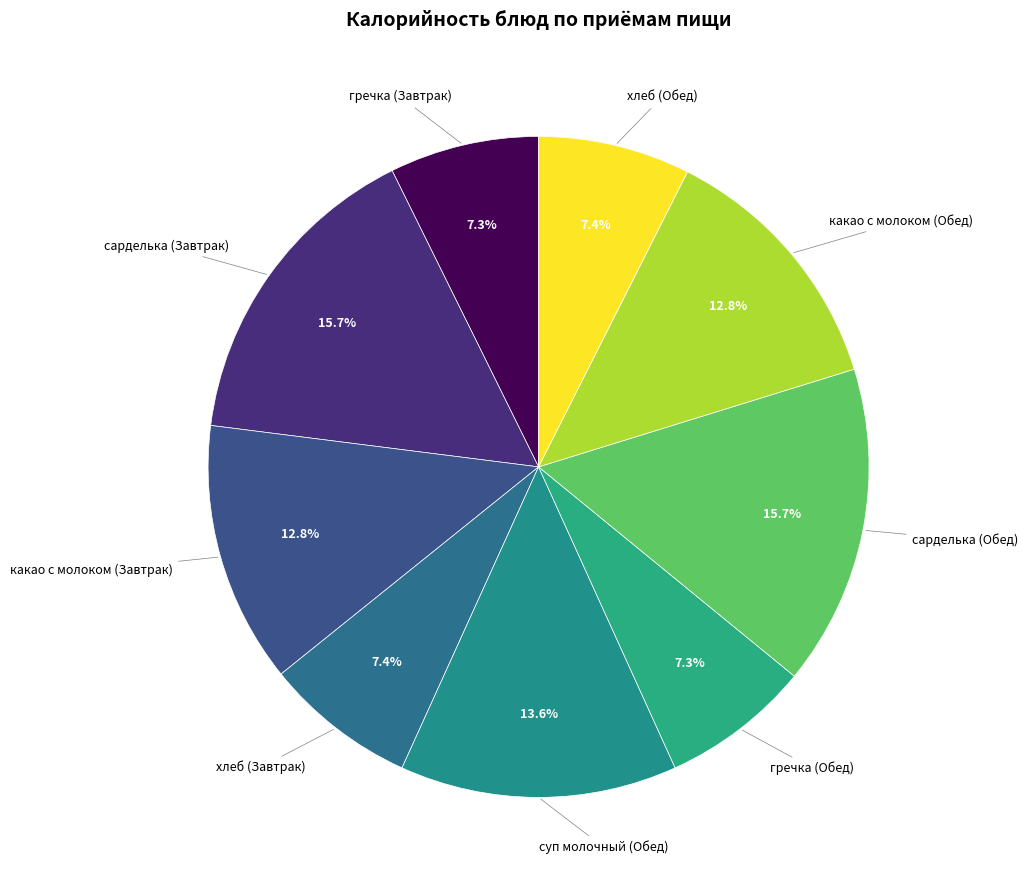

How many slices are in this pie chart?

9